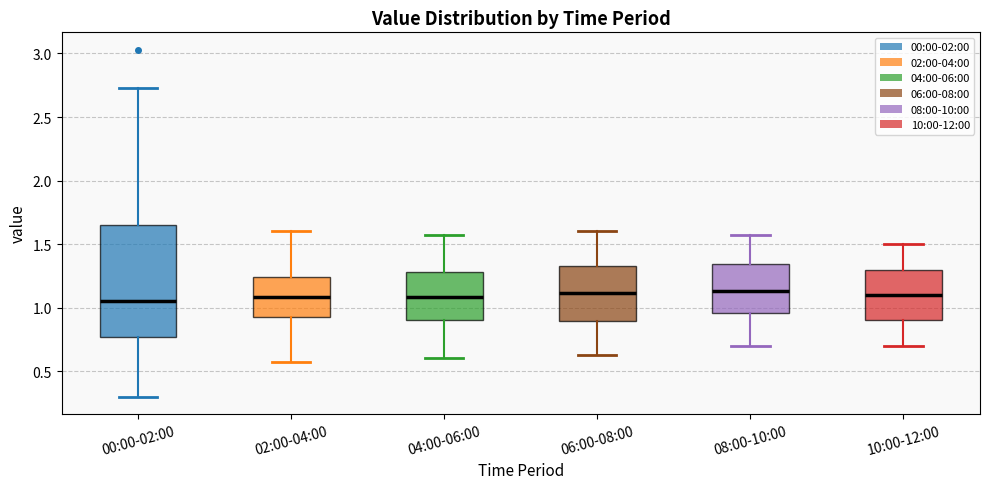

Where does the lower whisker of the box for 04:00-06:00 end on the y-axis? The values are not printed on the chart, so give them approximately, as read against the axis.

0.60